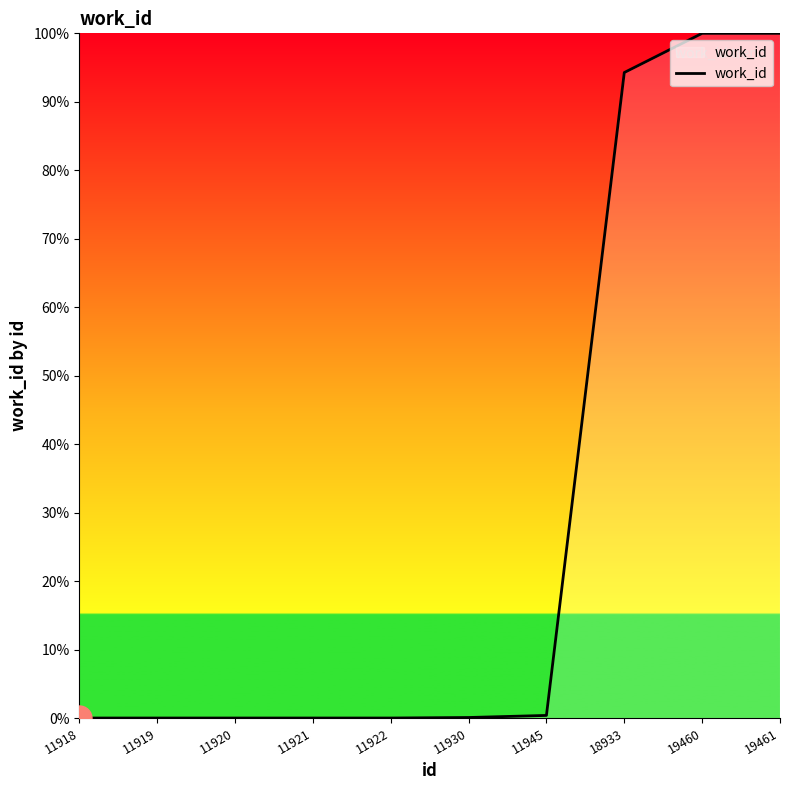

What is the ratio of the value at 19461 to the value at 18933?

1.1